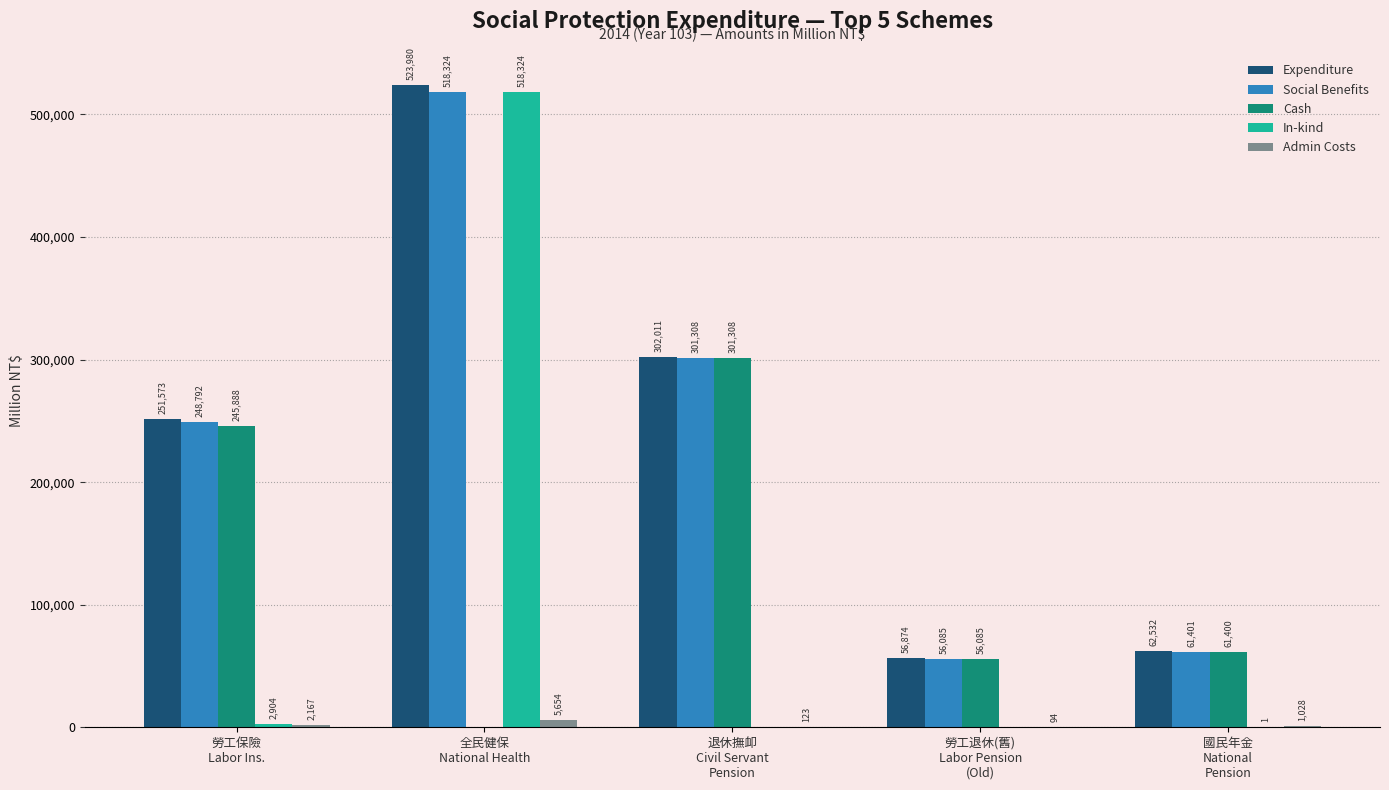

What is the sum of all In-kind values?

521229